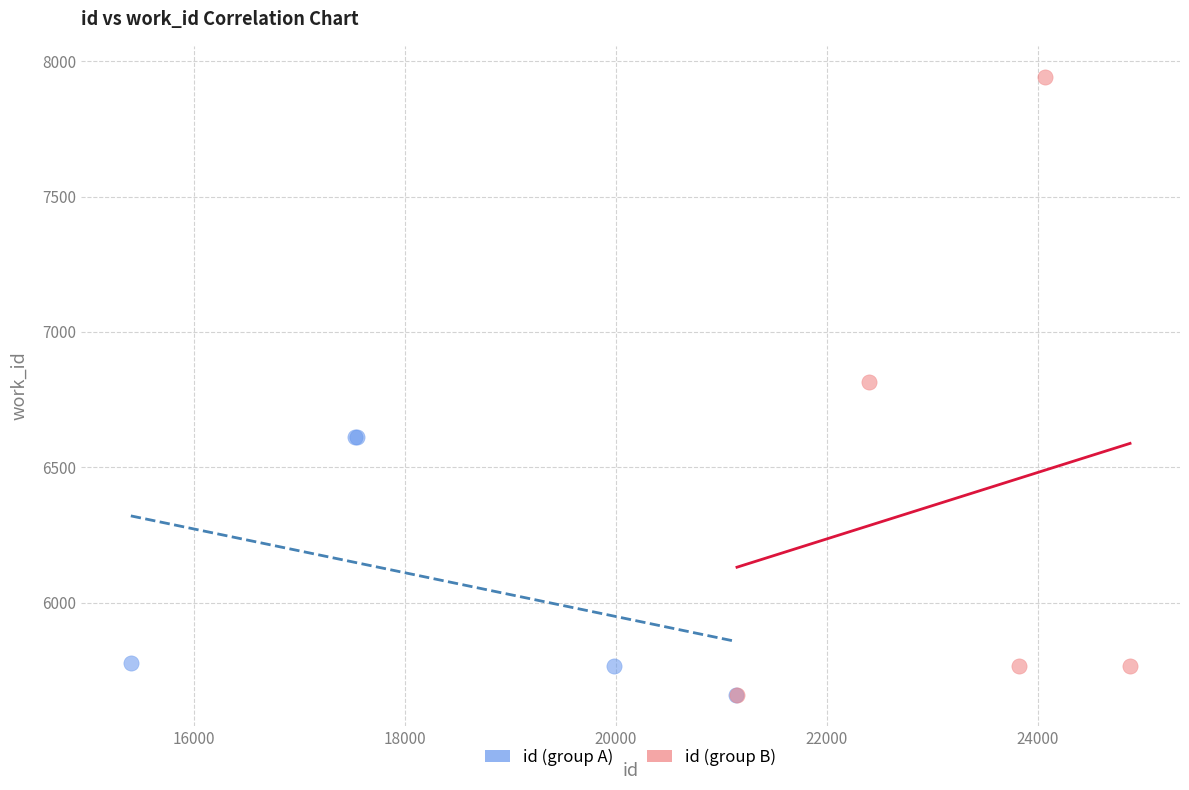

What are all the series names shown in the legend?

id (group A), id (group B)